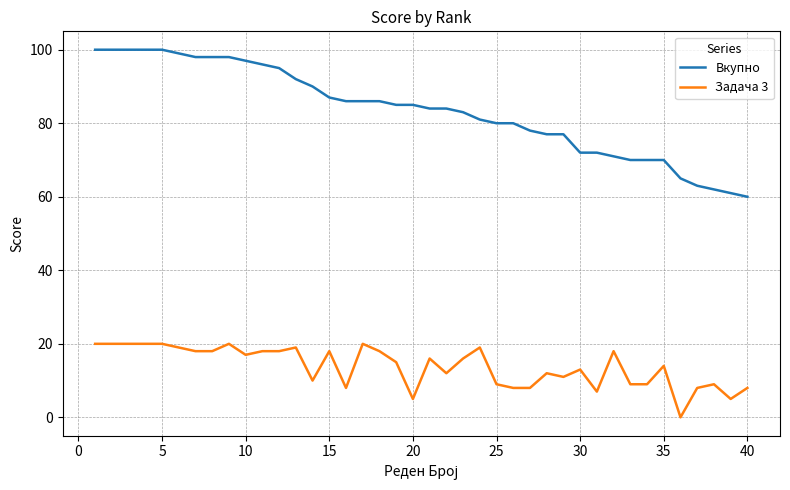

List the series in order of their peak value, lowest first.

Задача 3, Вкупно